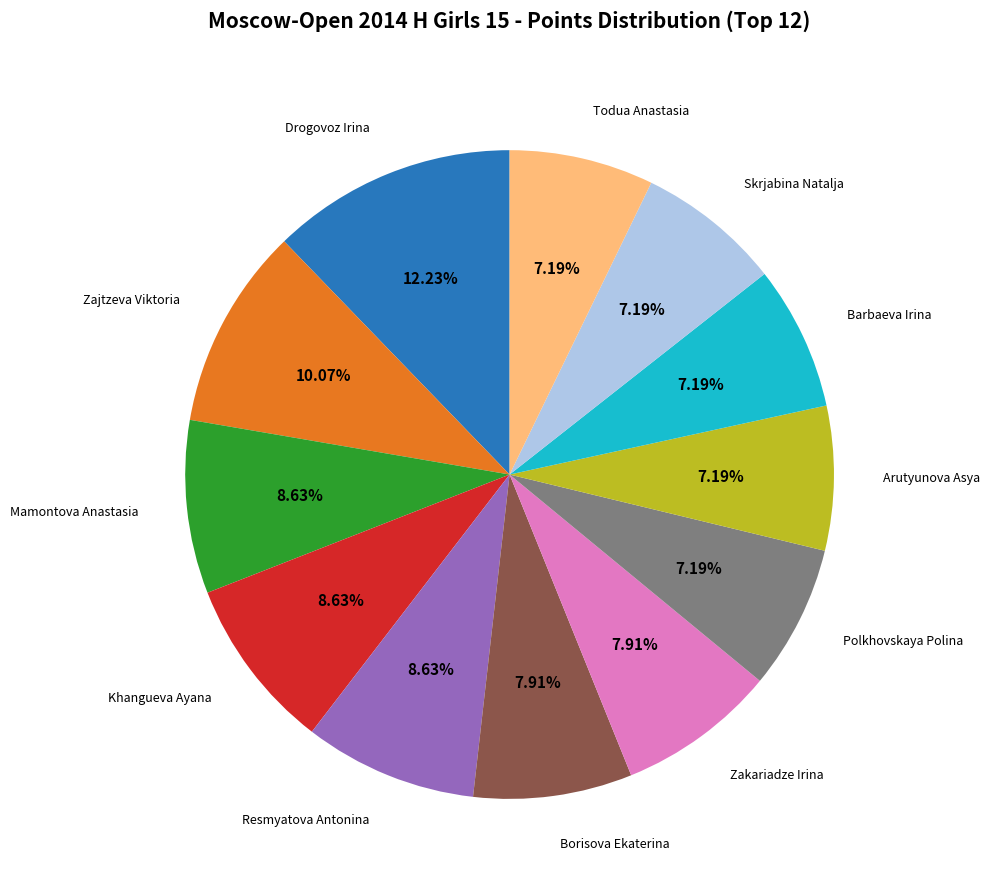

Is there a majority slice in this chart?

No